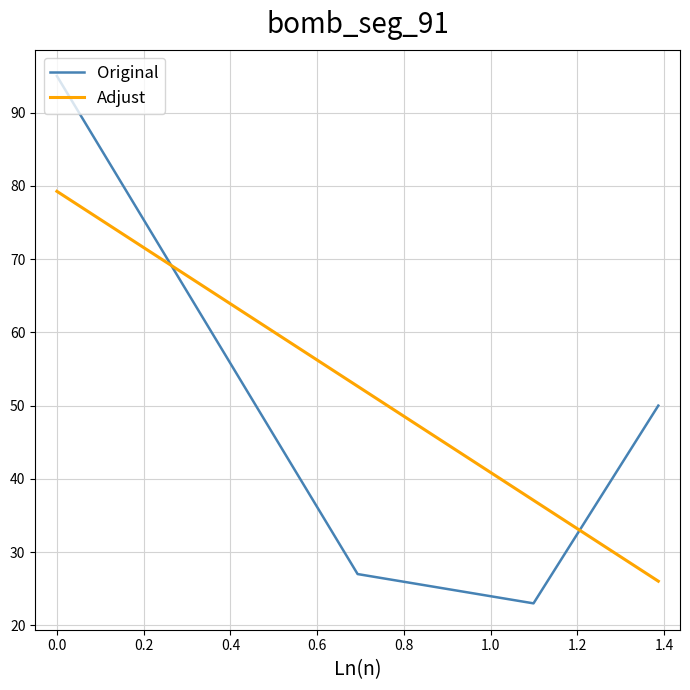

How many interior local valleys does the Original series have?

1